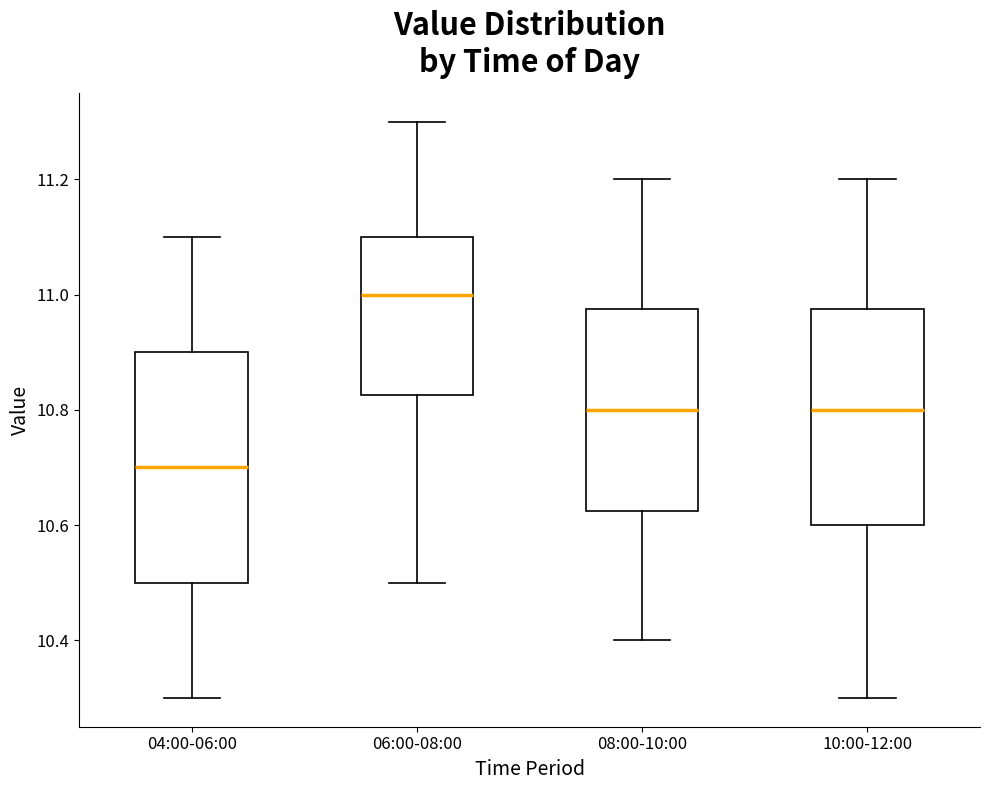

Where does the median line of the box for 06:00-08:00 sit on the y-axis? The values are not printed on the chart, so give them approximately, as read against the axis.

11.00